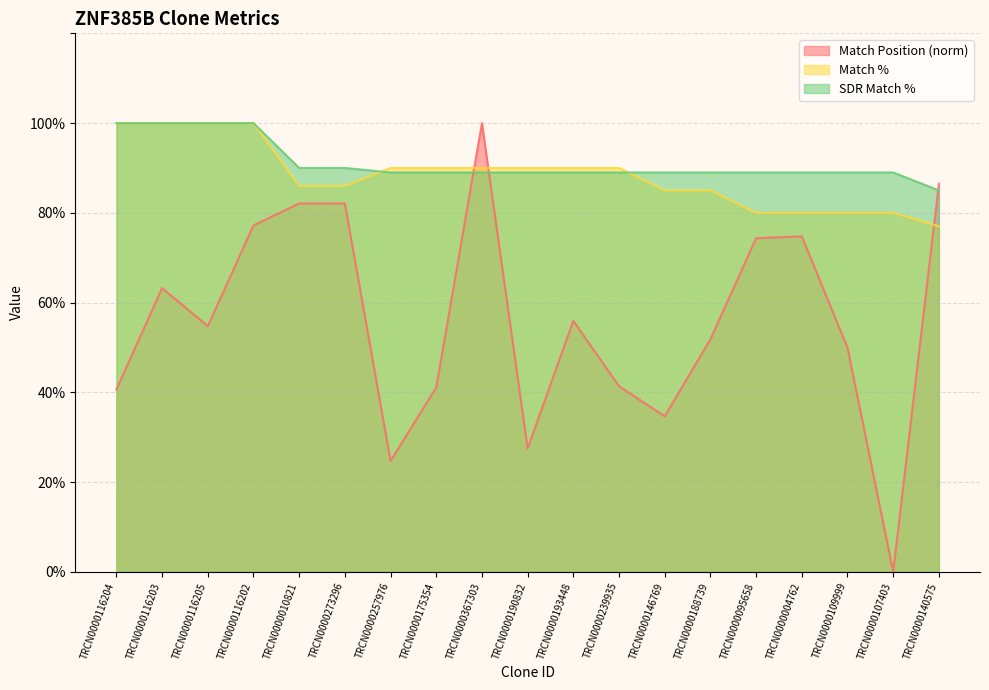

Is the value of Match Position at TRCN0000273296 greater than the value of Match % at TRCN0000257976?

No